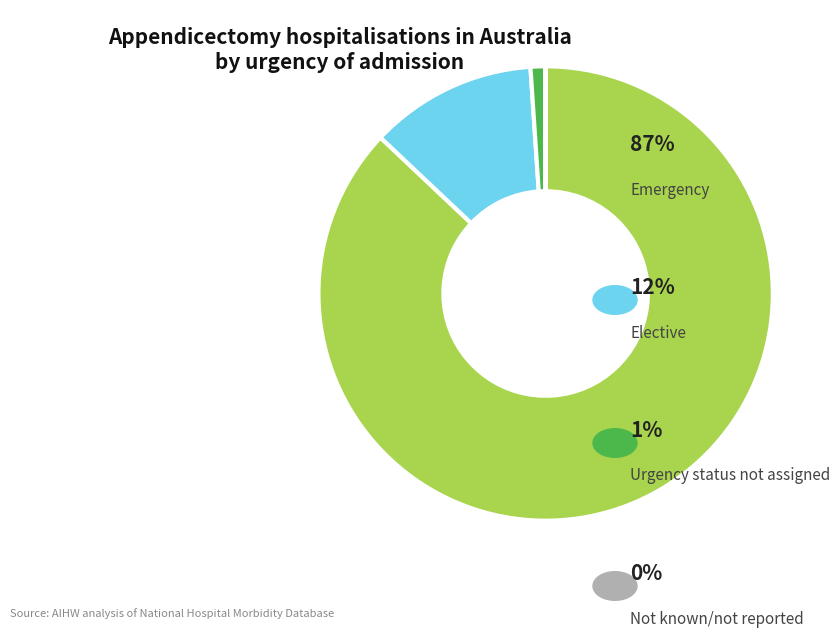

Is there a majority slice in this chart?

Yes